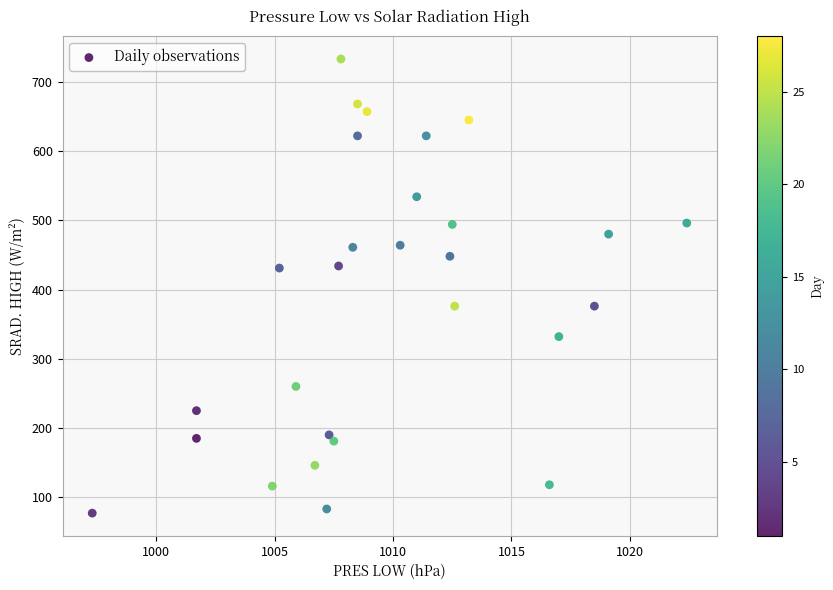

How many points are shown in the scatter plot?

28